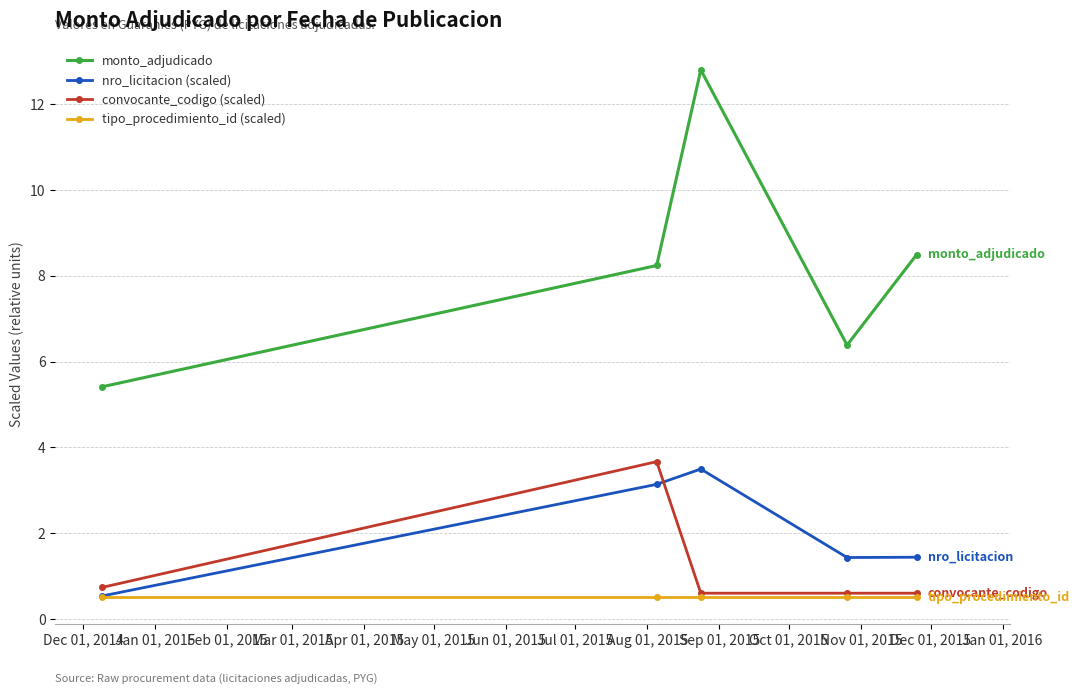

What is the minimum value shown in the chart?

0.5